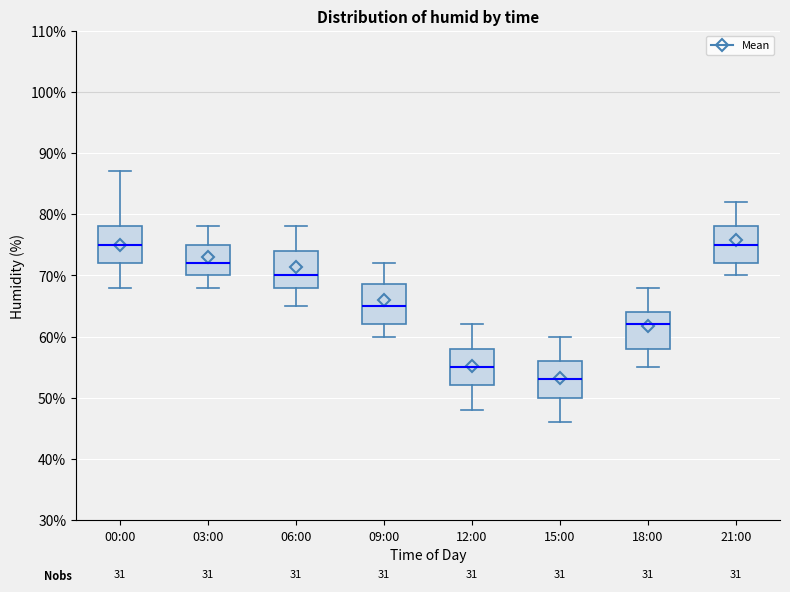

Where does the lower whisker of the box for 00:00 end on the y-axis? The values are not printed on the chart, so give them approximately, as read against the axis.

68